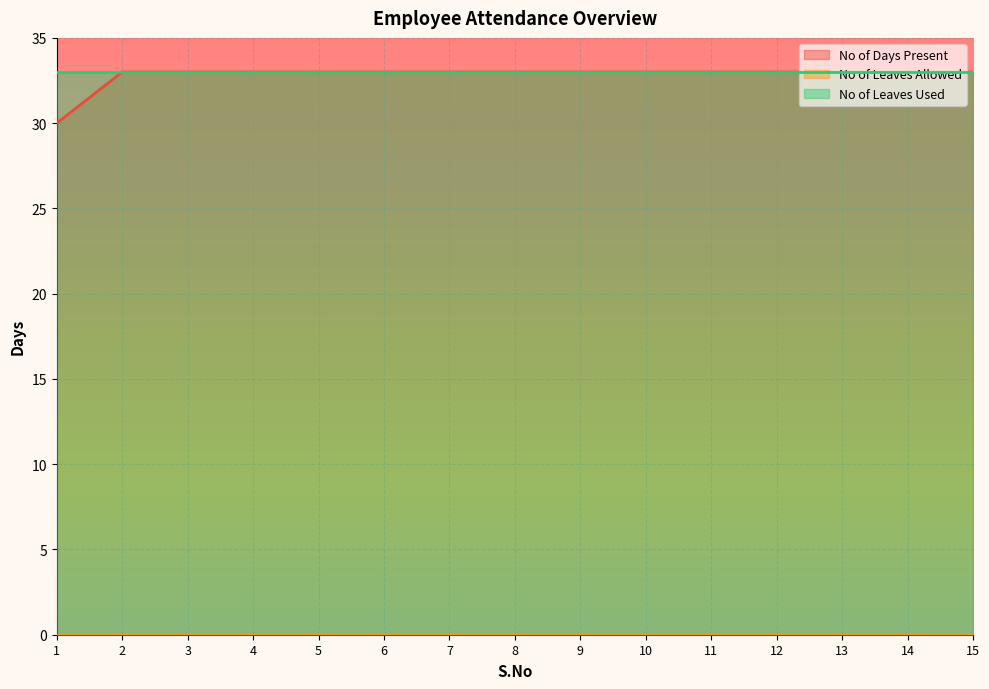

What are all the series names shown in the legend?

No of Days Present, No of Leaves Allowed, No of Leaves Used